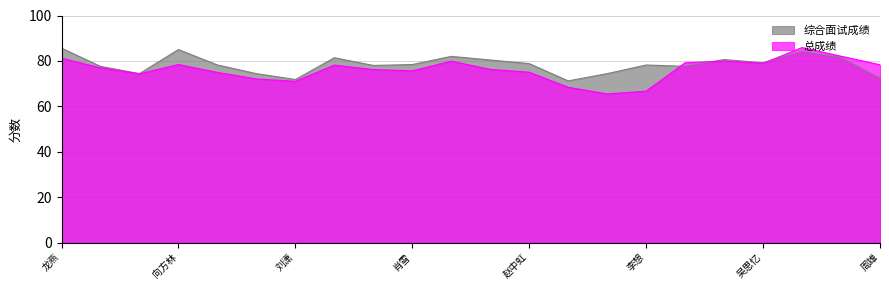

Where is the first local maximum for 综合面试成绩?

向方林